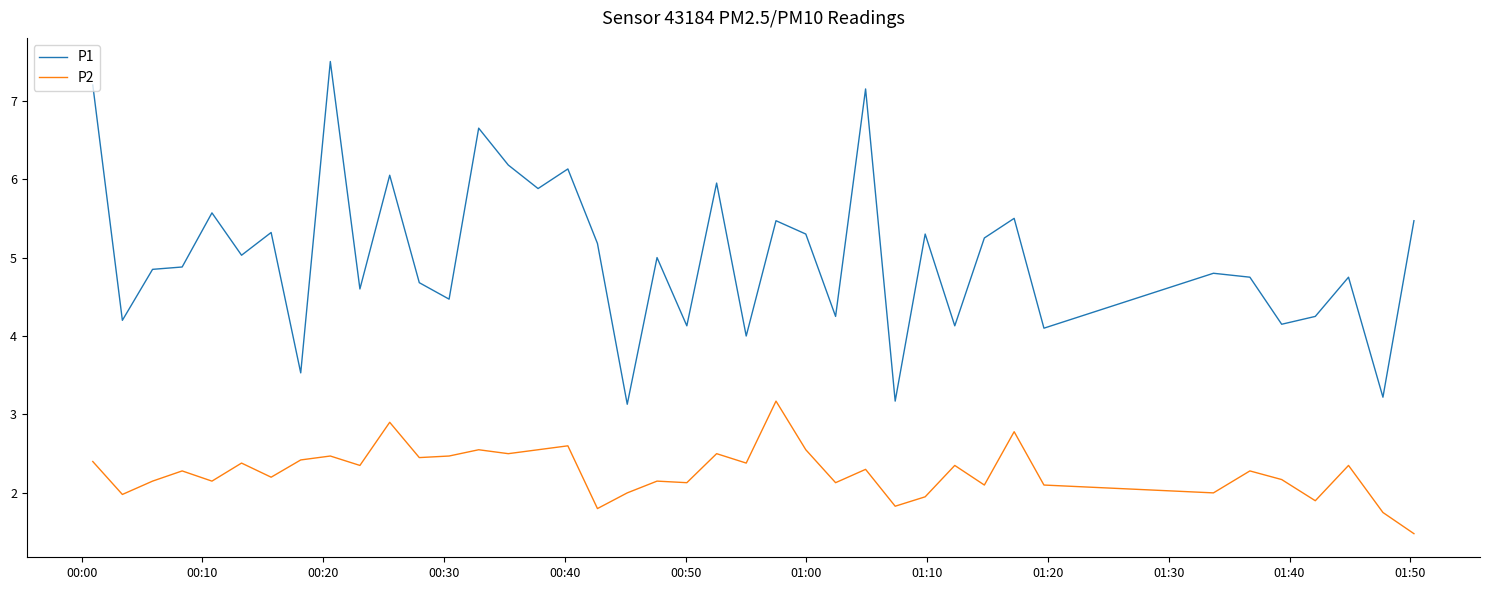

What is the difference between the maximum and minimum values in the P2 series?

1.7